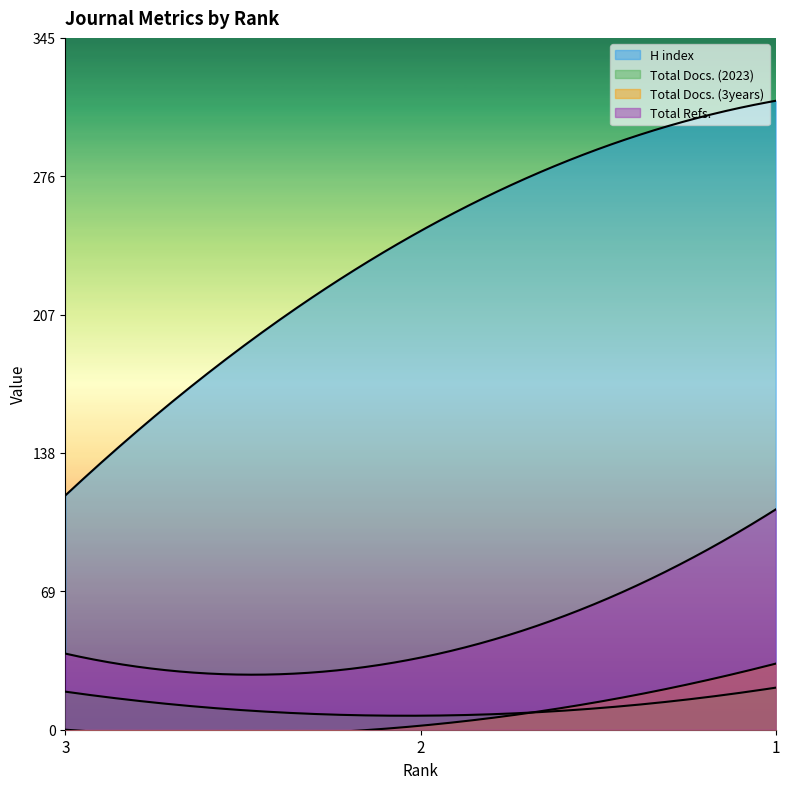

Count the number of data series in this chart.

4